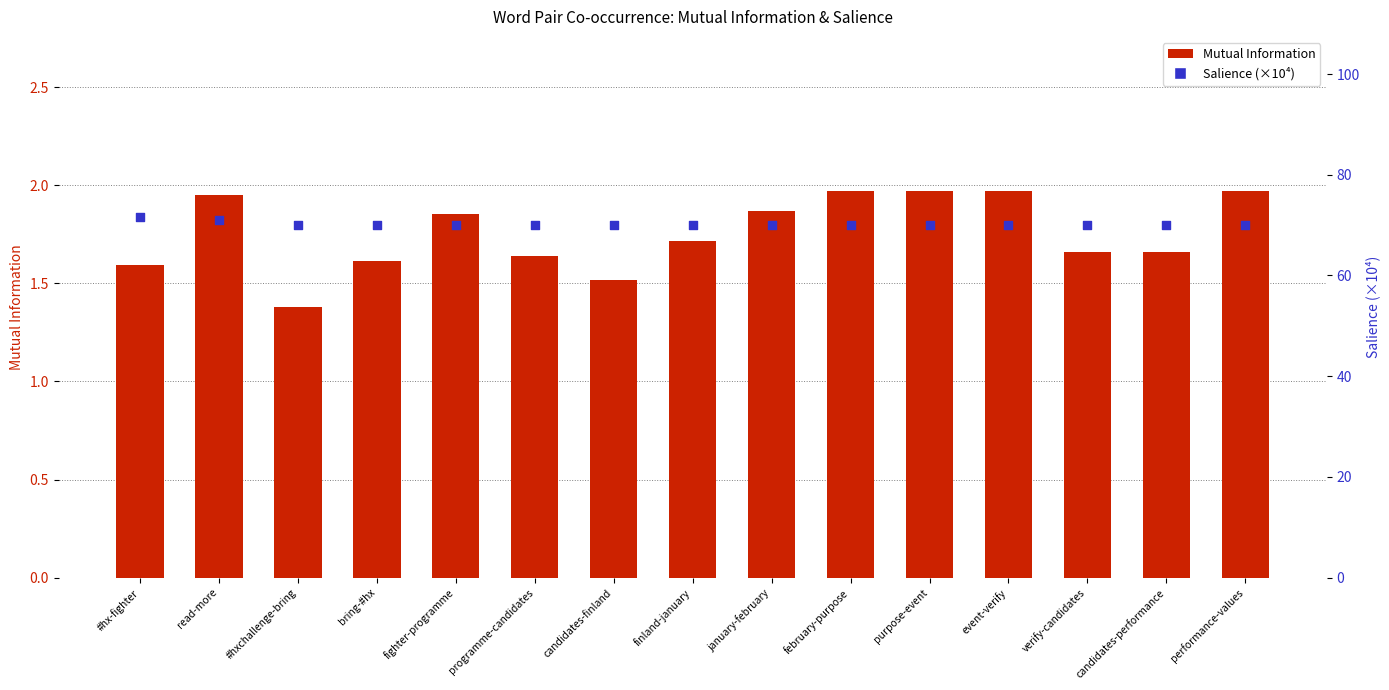

Which series has the widest spread of Y values?

Salience (×10⁴)